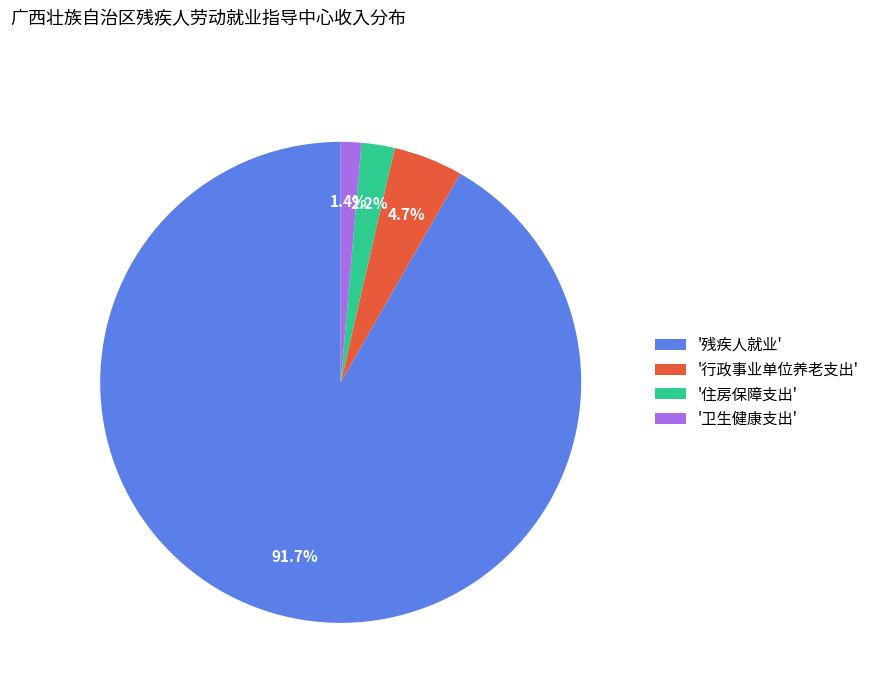

How many segments does this pie chart have?

4